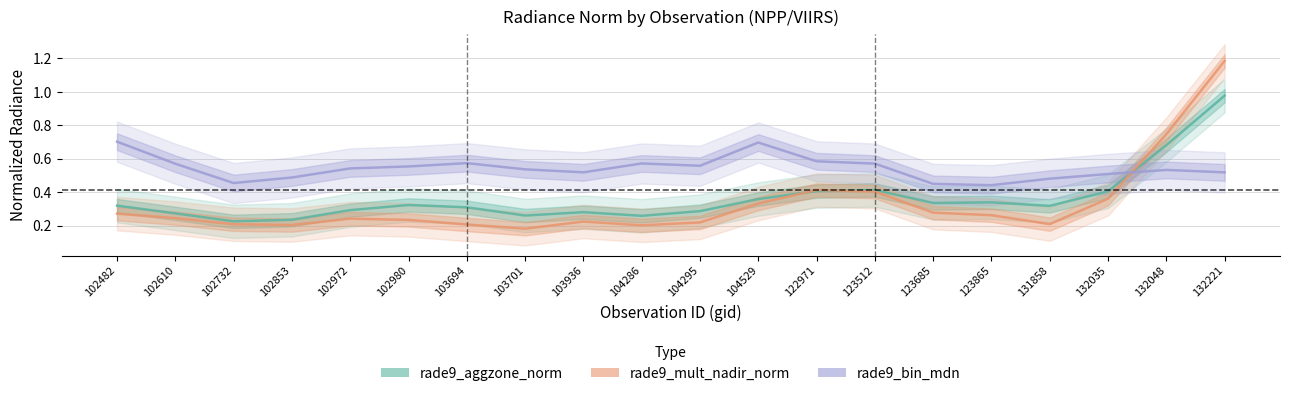

Count the number of data series in this chart.

3